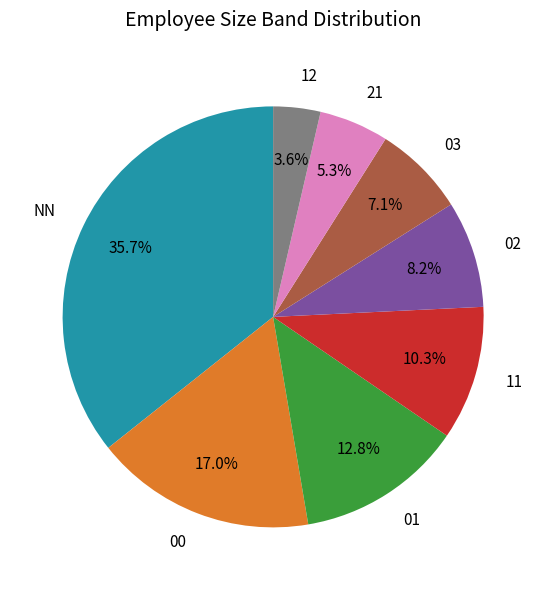

True or false: 21 accounts for 5% of the total.

True